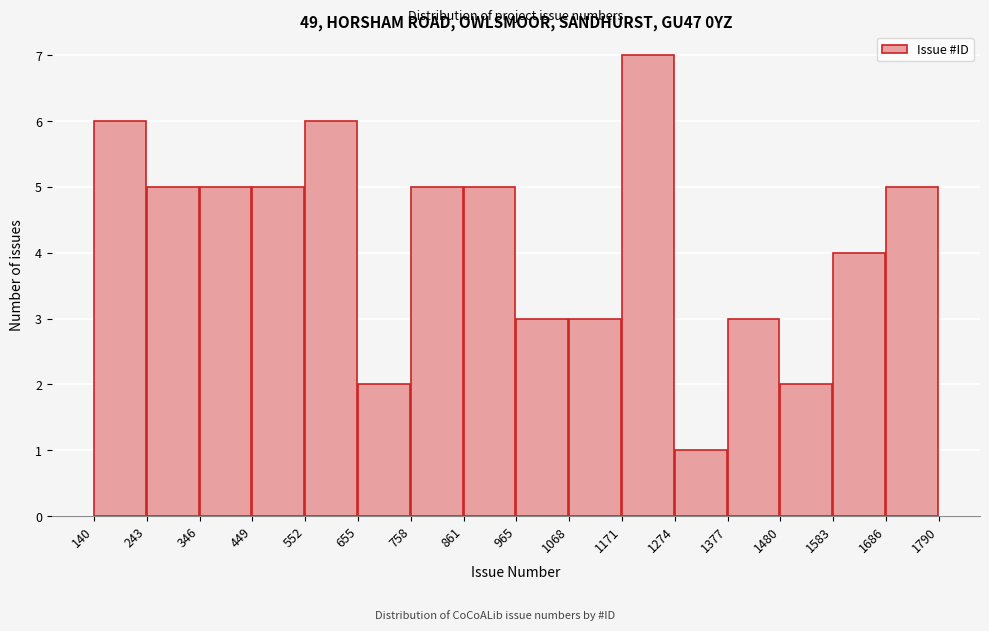

Reading left to right, transcribe this chart: for each bar, give the range it covers on the x-axis and its height. The values are not printed on the chart, so give them approximately, as read against the axis.

140 to 243: 6
243 to 346: 5
346 to 449: 5
449 to 552: 5
552 to 655: 6
655 to 758: 2
758 to 861: 5
861 to 965: 5
965 to 1068: 3
1068 to 1171: 3
1171 to 1274: 7
1274 to 1377: 1
1377 to 1480: 3
1480 to 1583: 2
1583 to 1686: 4
1686 to 1790: 5